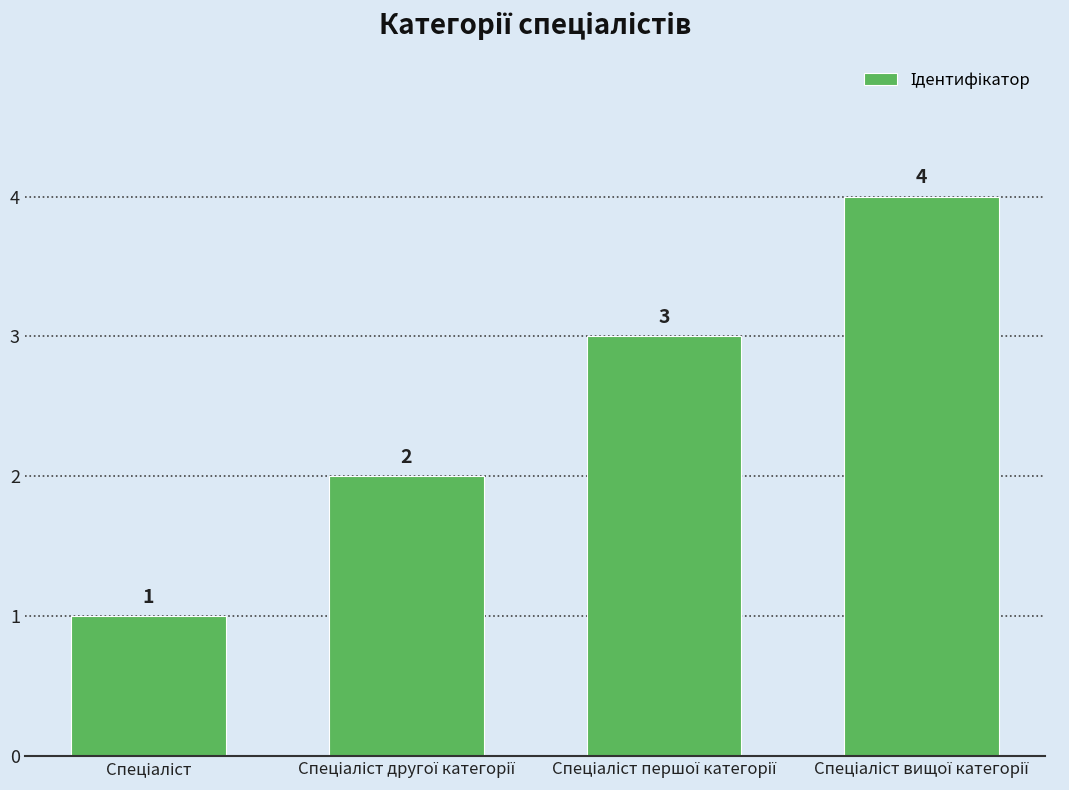

What is the value of the 2nd bar from the left?

2